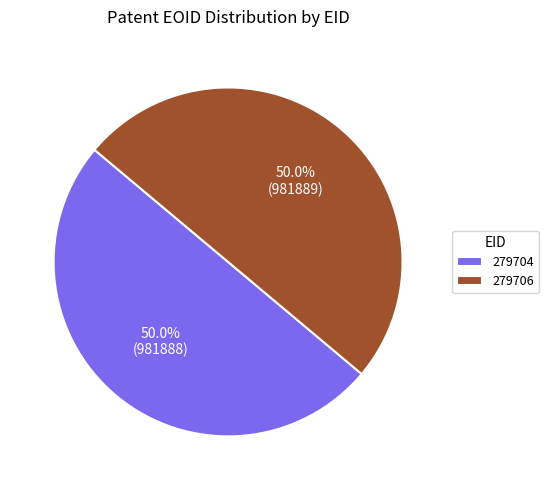

To the nearest percent, what is the average slice percentage?

50%